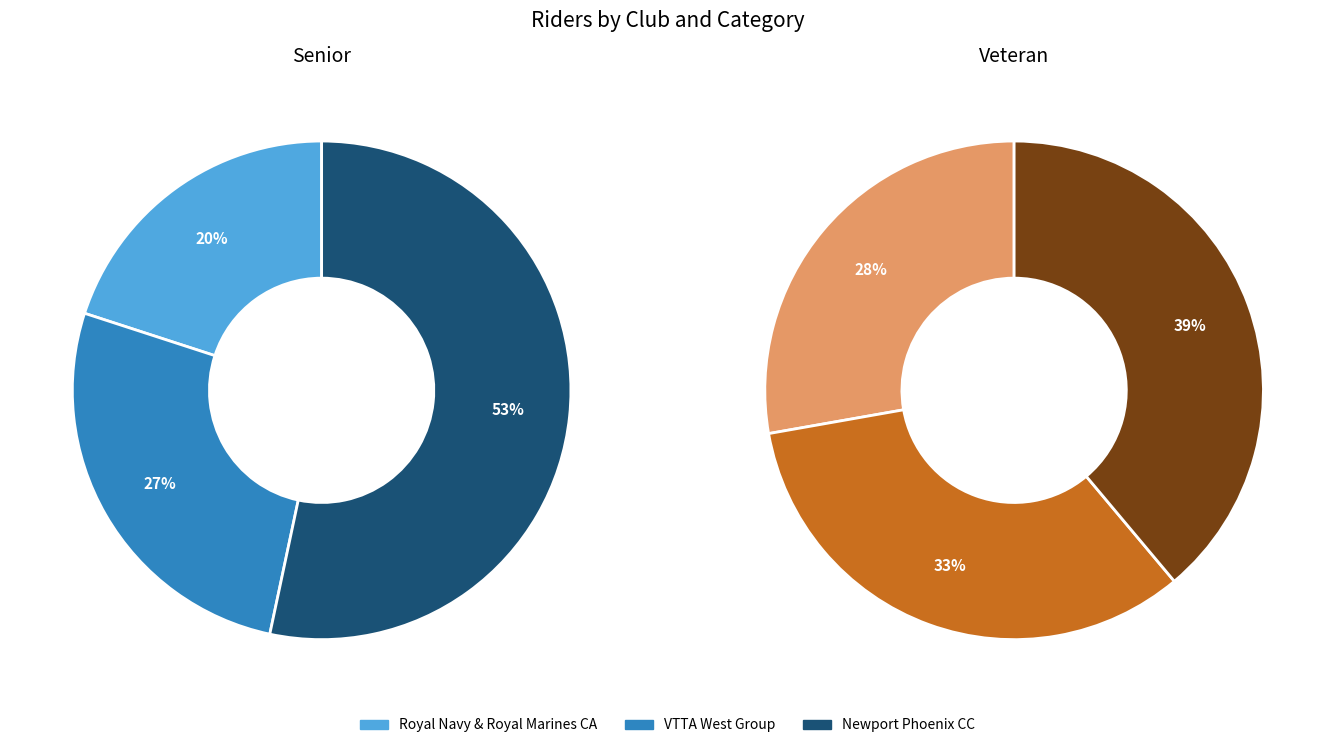

To the nearest percent, what is the difference between the largest and smallest slice percentages?

11%